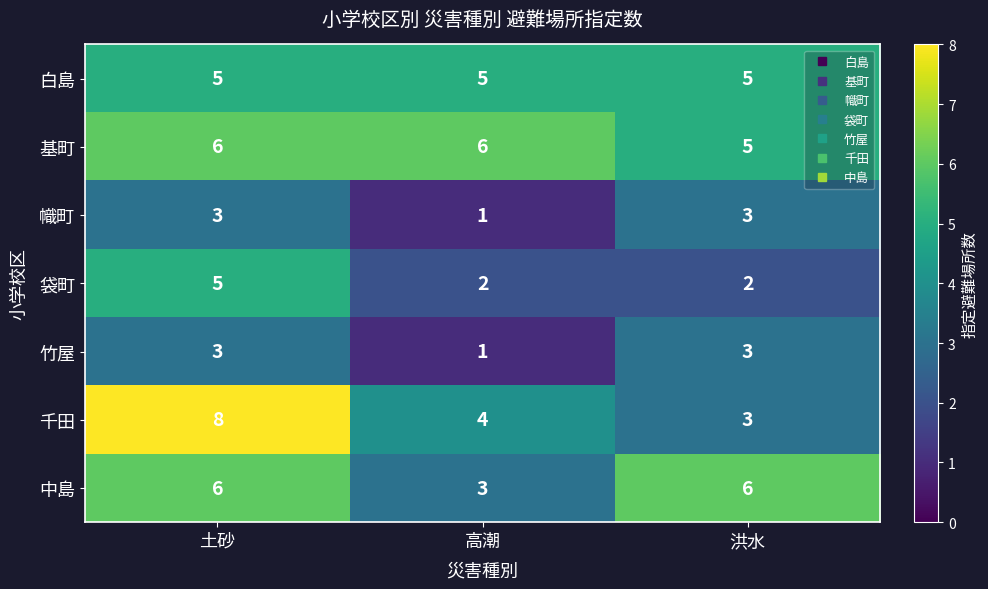

What is the average value of the 中島 series?

5